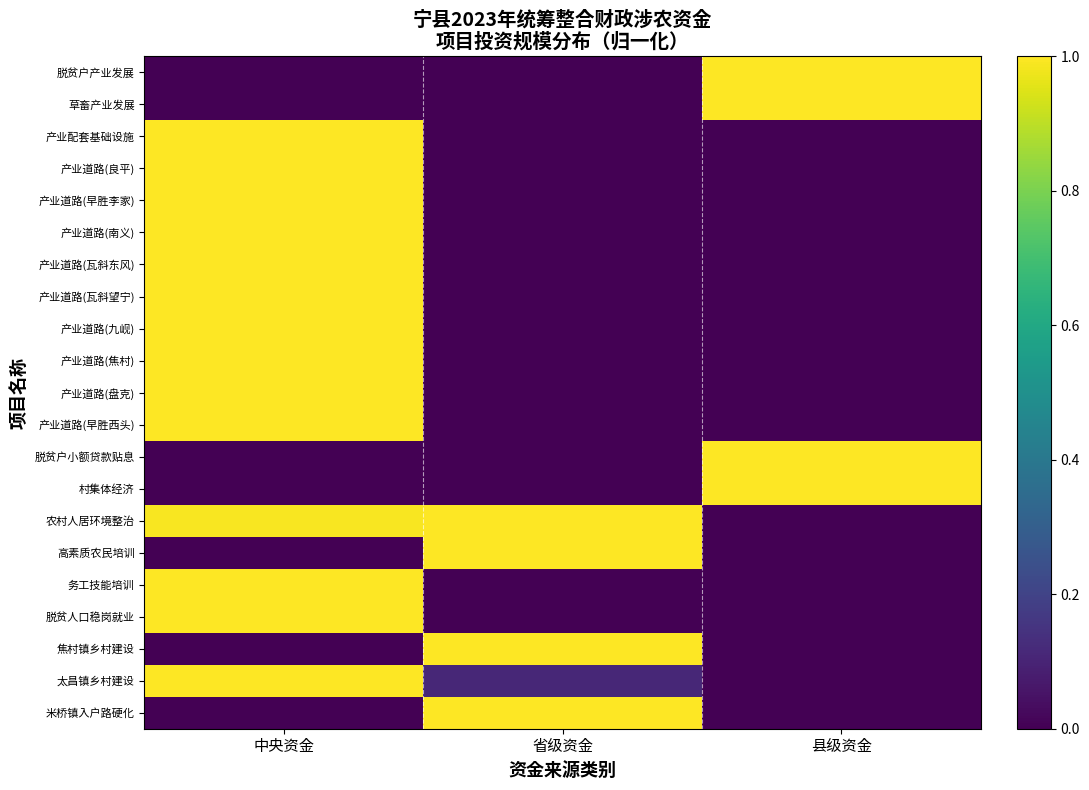

At which category is the sum across all series the highest?

中央资金